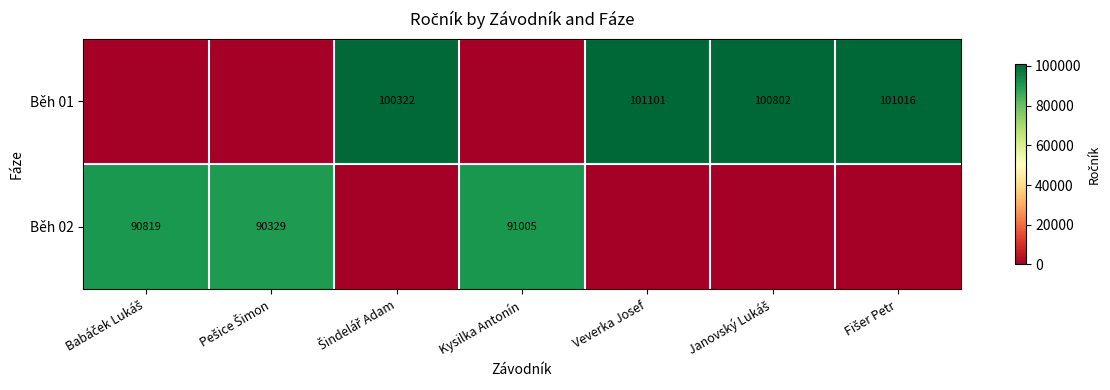

How many values in the Běh 02 series exceed 0?

3